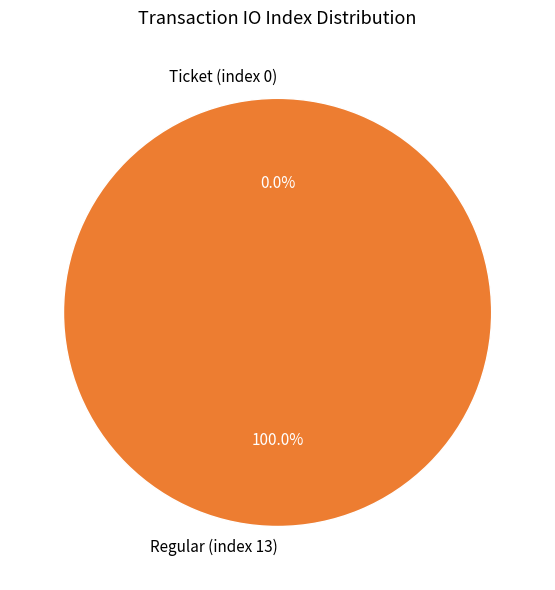

What is the smallest slice in the pie chart?

Ticket (index 0)